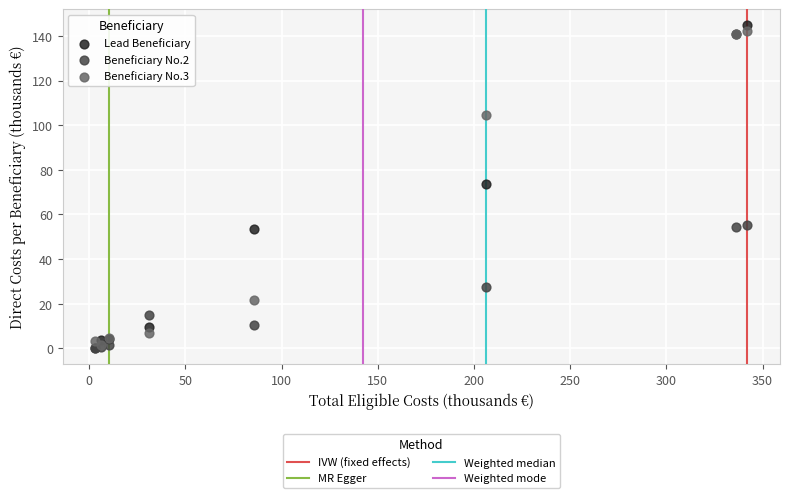

Across all series, what Y value is closest to 72?

73.8